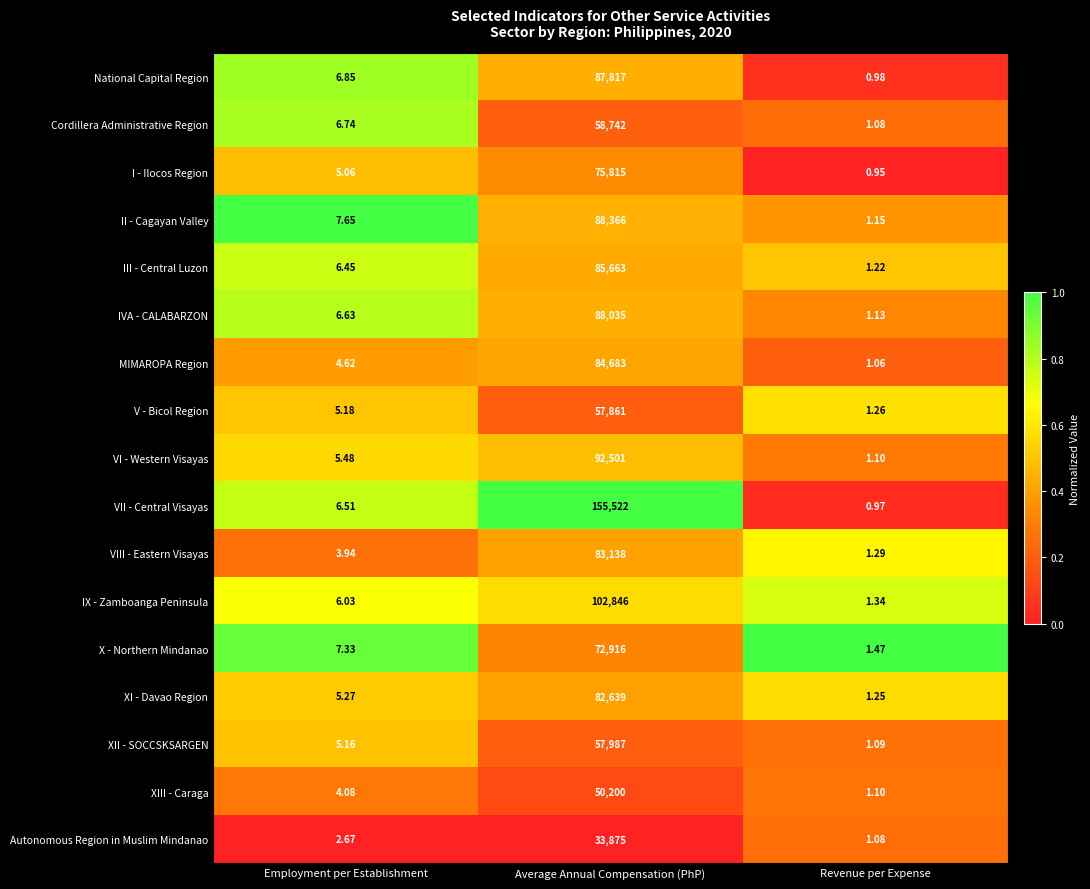

Rank the series at Employment per Establishment from highest to lowest value.

II - Cagayan Valley, X - Northern Mindanao, National Capital Region, Cordillera Administrative Region, IVA - CALABARZON, VII - Central Visayas, III - Central Luzon, IX - Zamboanga Peninsula, VI - Western Visayas, XI - Davao Region, V - Bicol Region, XII - SOCCSKSARGEN, I - Ilocos Region, MIMAROPA Region, XIII - Caraga, VIII - Eastern Visayas, Autonomous Region in Muslim Mindanao